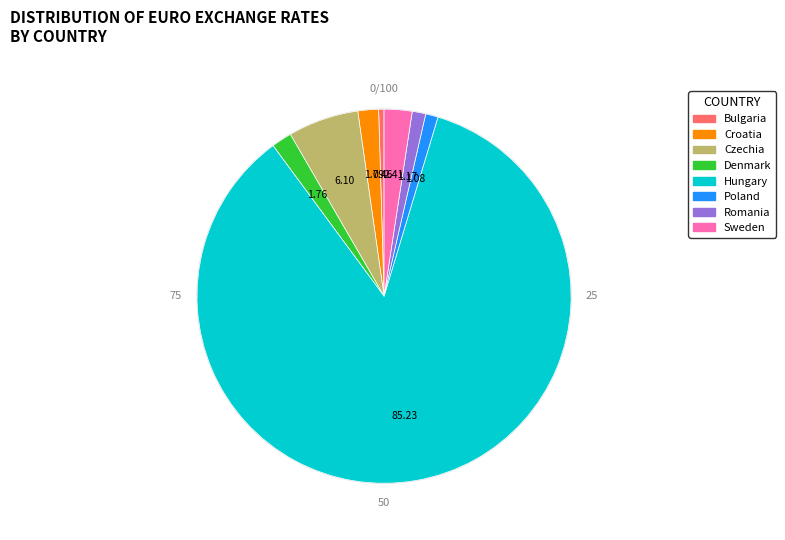

Is the sum of Czechia and Poland greater than half?

No